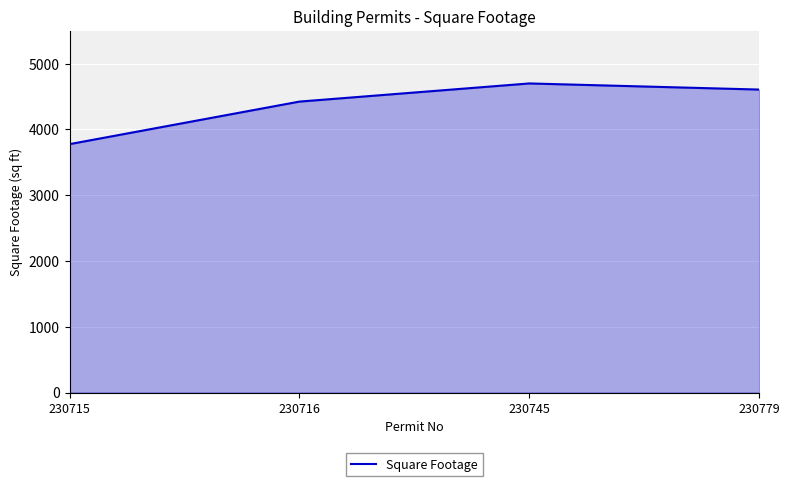

Approximately how many times larger is the value at 230745 compared to 230779?

1.0